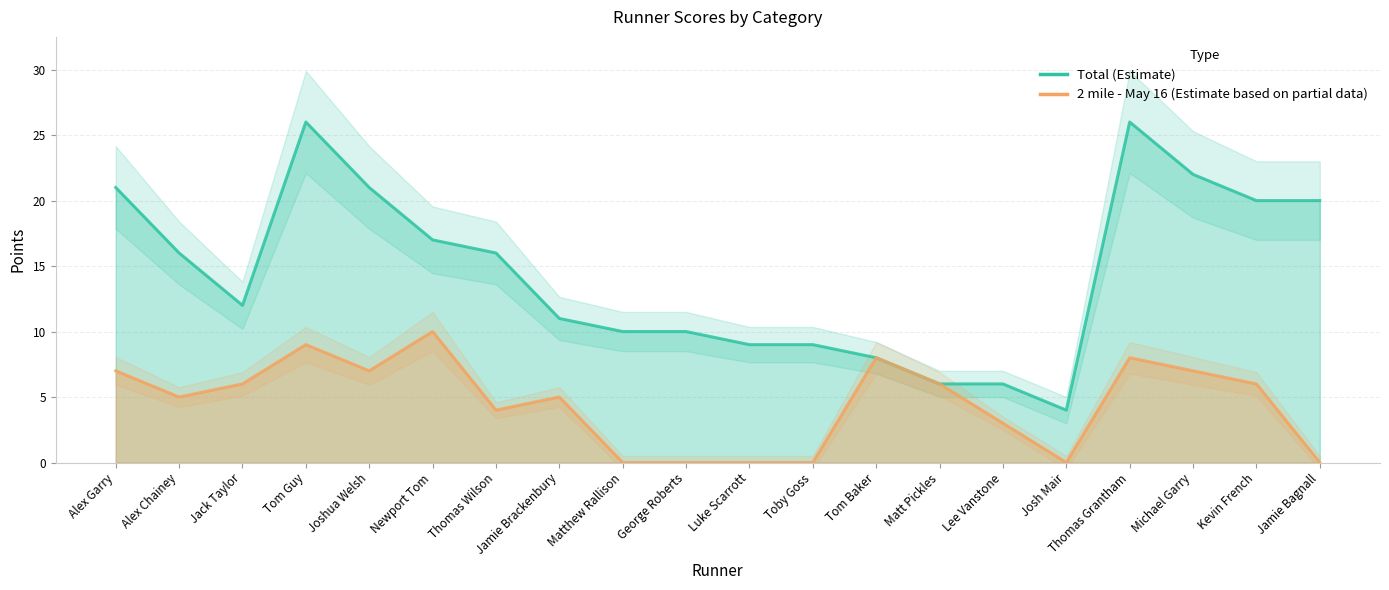

How many interior local peaks does the 2 mile - May 16 series have?

5